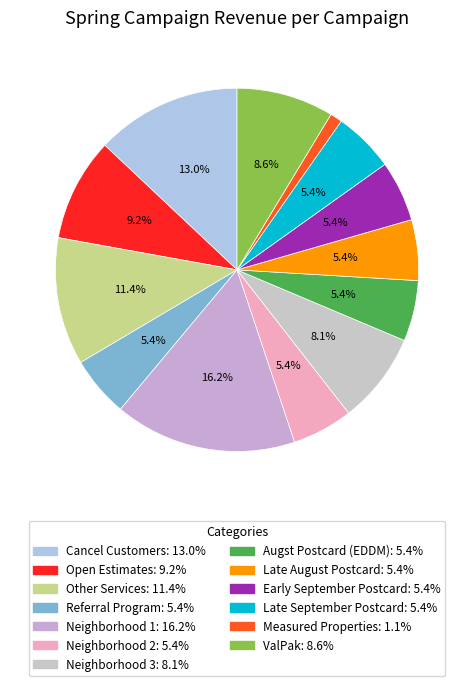

Is it true that Neighborhood 3 is 17% of the pie?

False